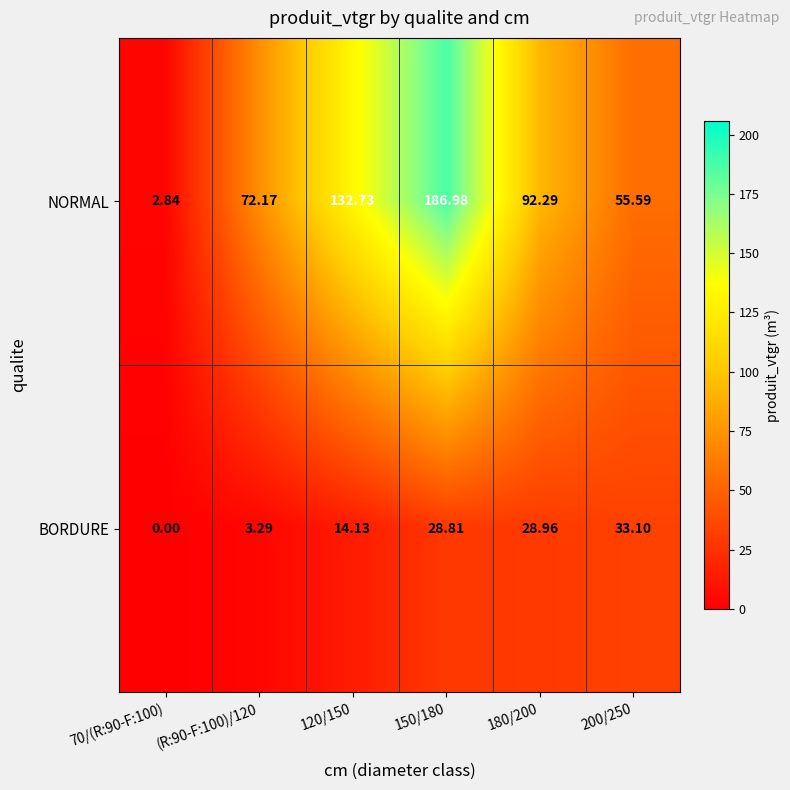

Is the value of NORMAL at (R:90-F:100)/120 greater than the value of BORDURE at 120/150?

Yes